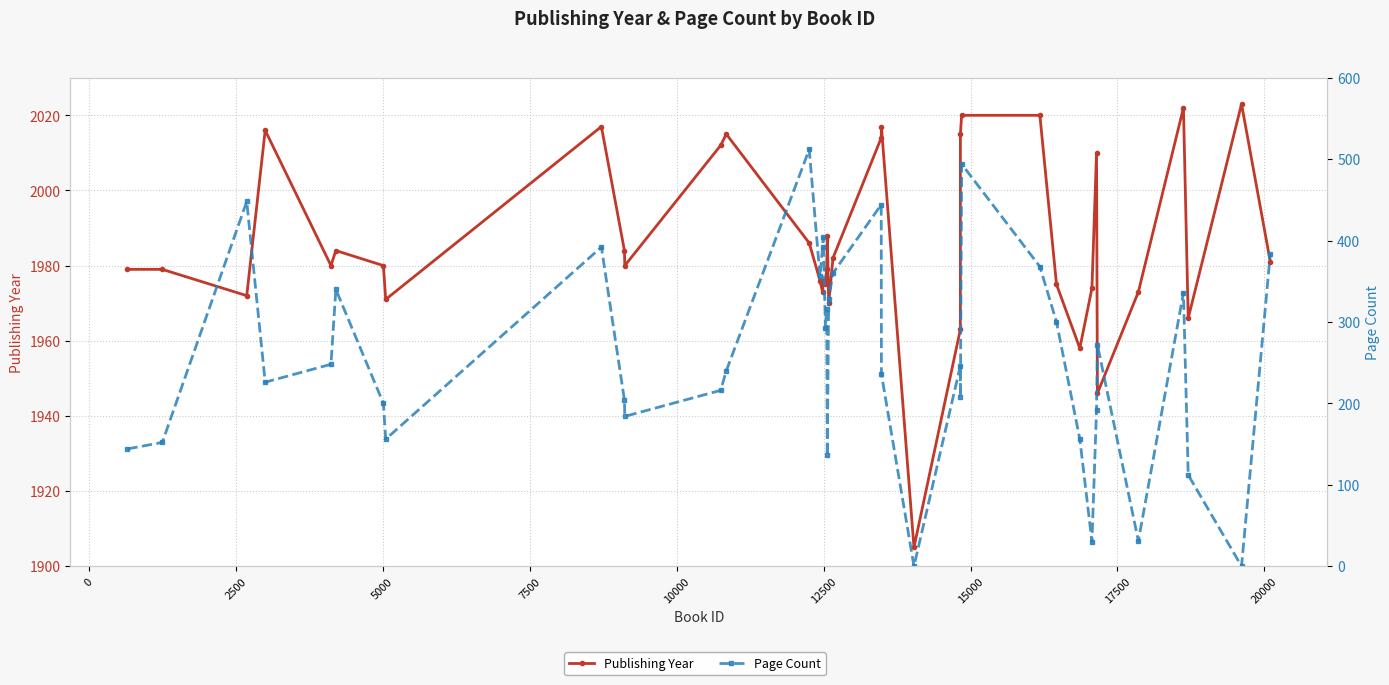

True or false: Publishing Year and Page Count intersect in this chart.

False